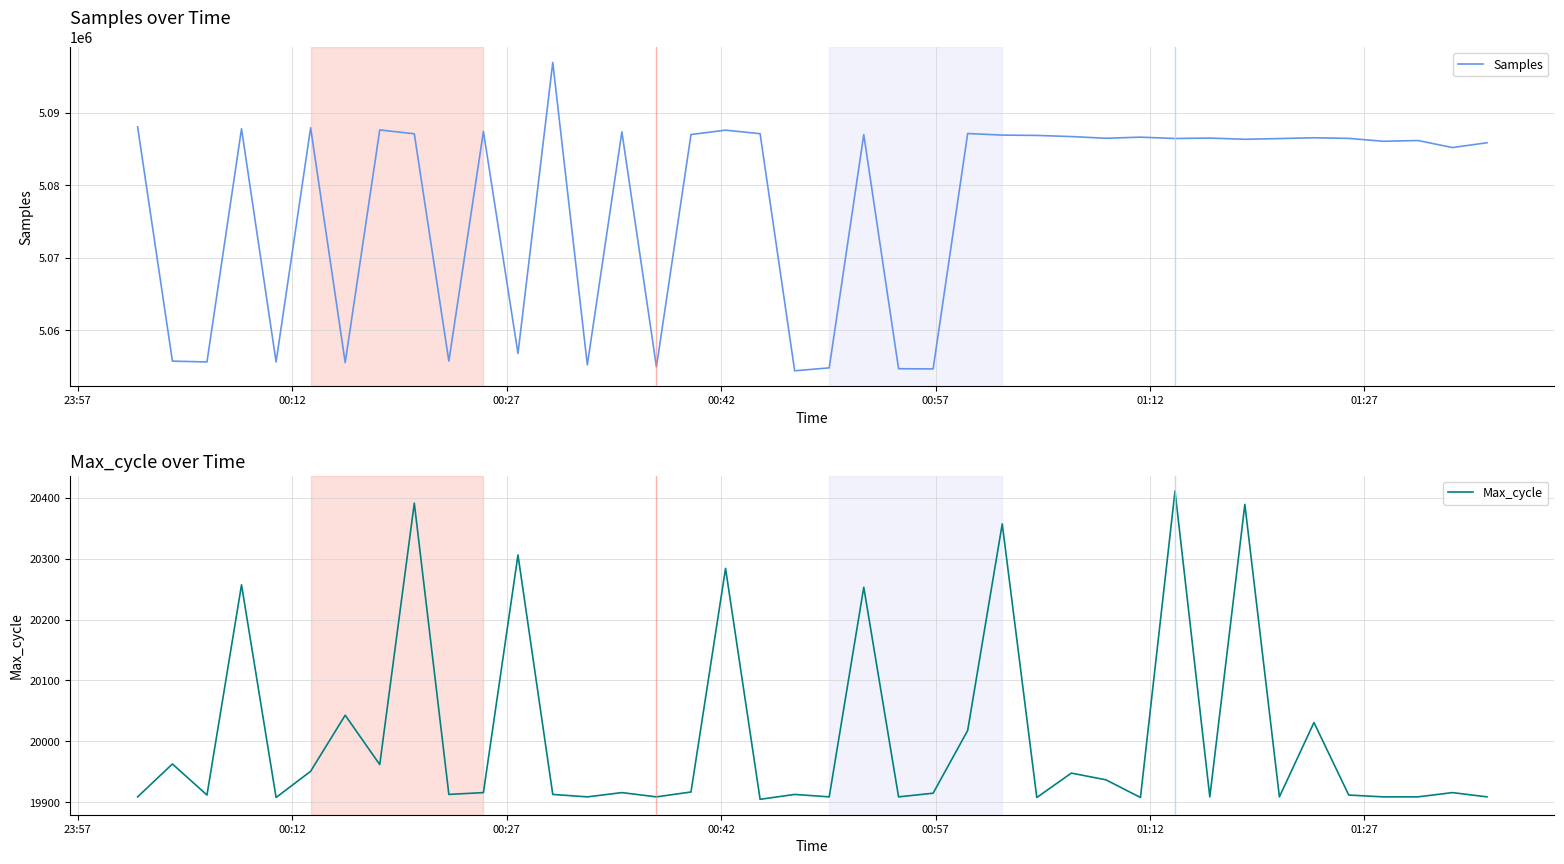

What are all the series names shown in the legend?

Samples, Max_cycle